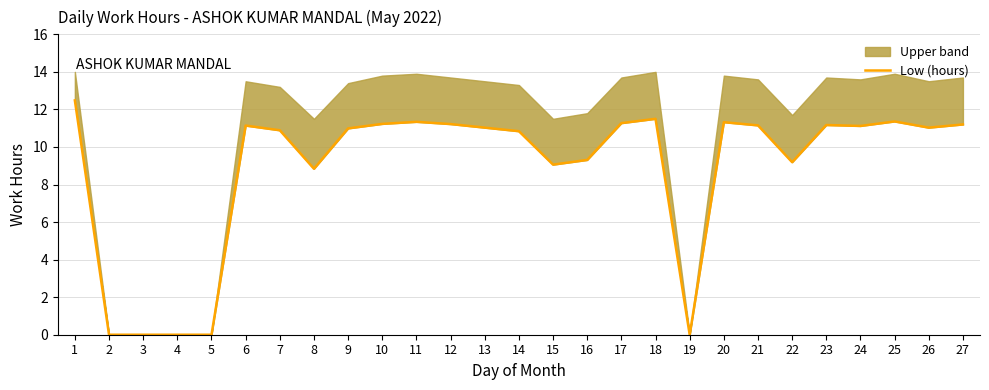

Reading left to right, extract all data points from this chart.

1=12.5	2=0.0	3=0.0	4=0.0	5=0.0	6=11.1	7=10.9	8=8.8	9=11.0	10=11.2	11=11.3	12=11.2	13=11.0	14=10.8	15=9.1	16=9.3	17=11.3	18=11.5	19=0.0	20=11.3	21=11.2	22=9.2	23=11.2	24=11.1	25=11.4	26=11.0	27=11.2